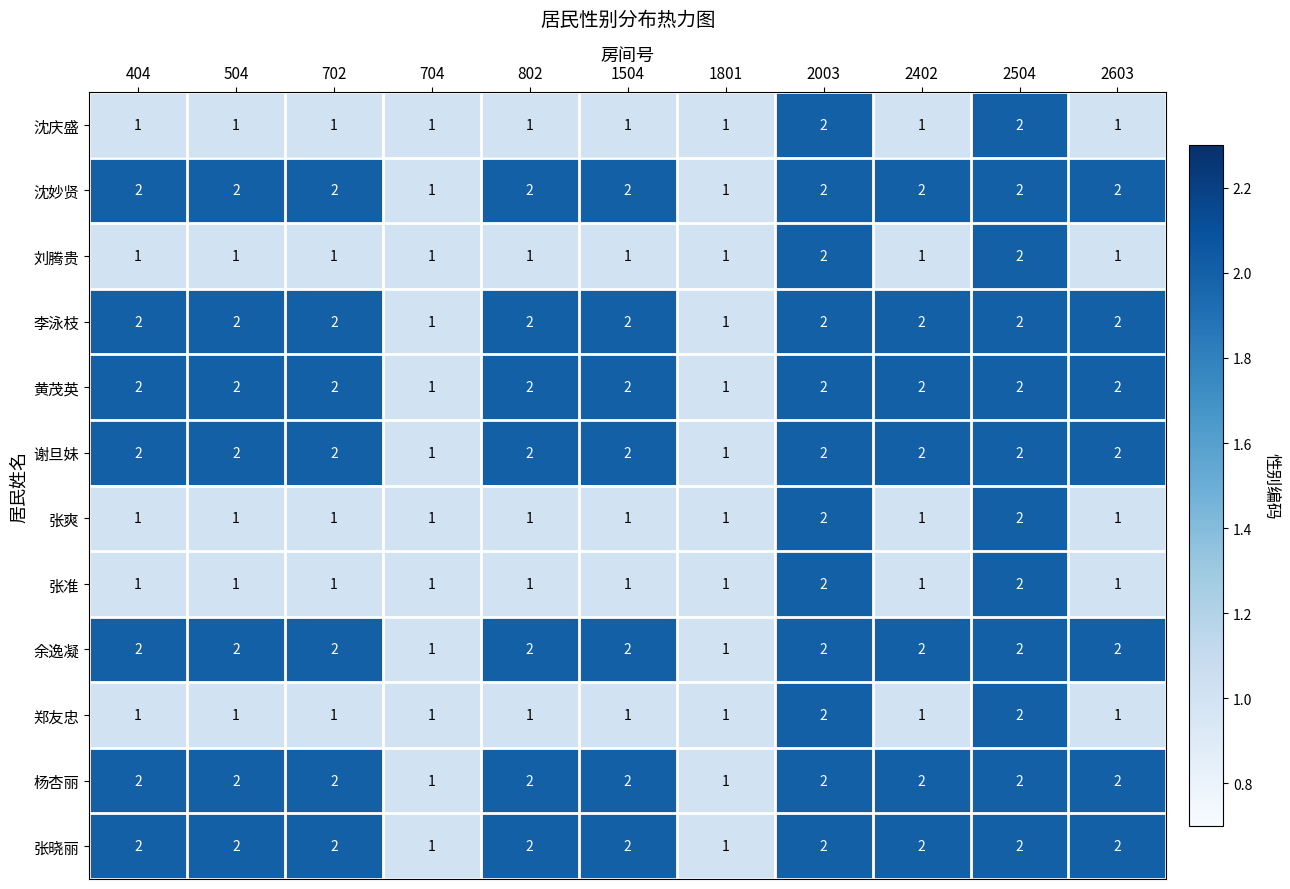

Count the 余逸凝 values in the range 2 to 3.

9